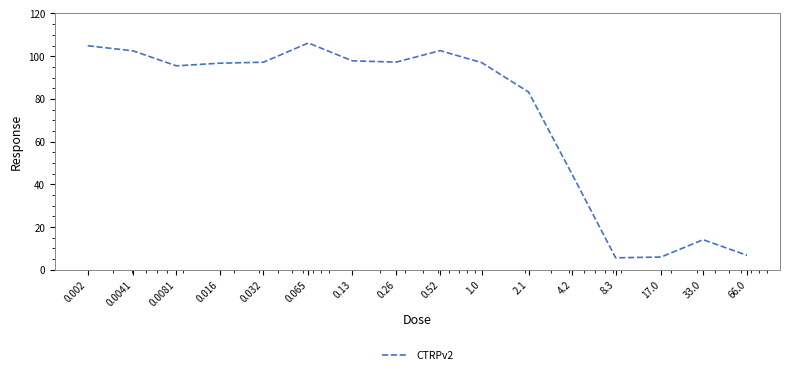

What is the minimum value shown in the chart?

5.6